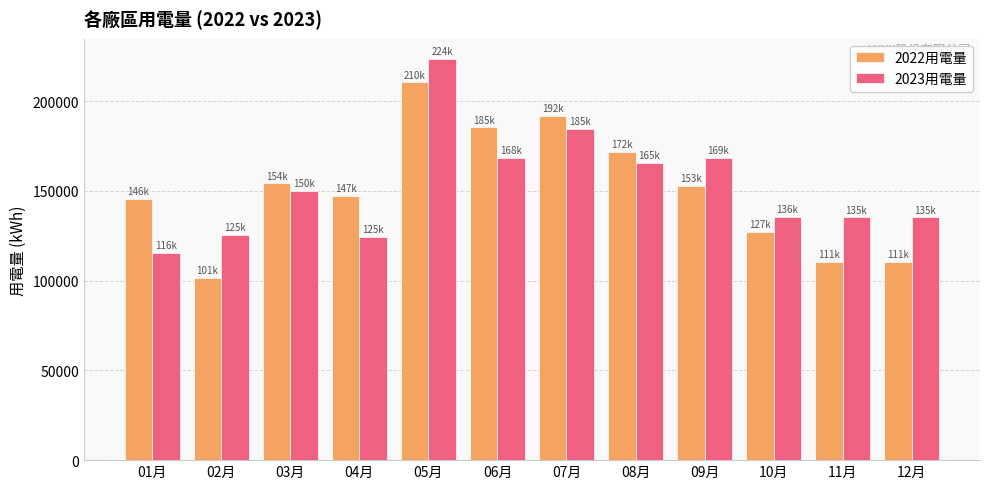

What is the label of the 7th bar from the right?

06月